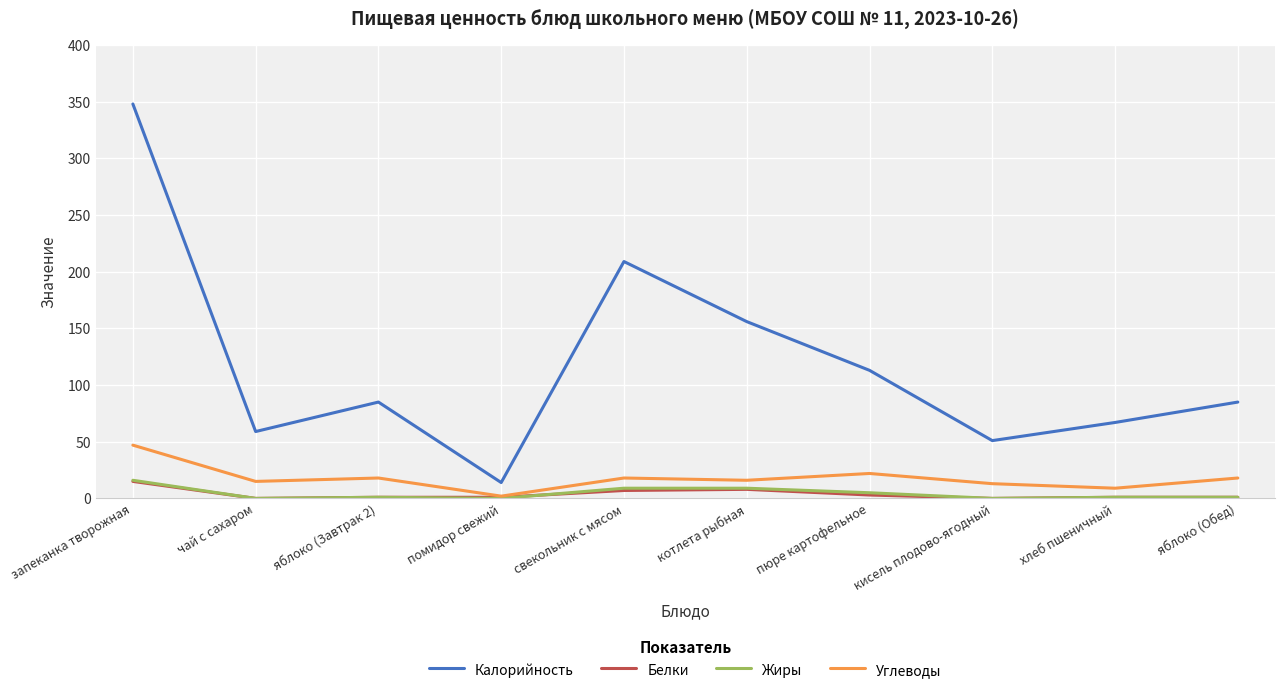

True or false: Углеводы has a value of 47 at запеканка творожная.

True